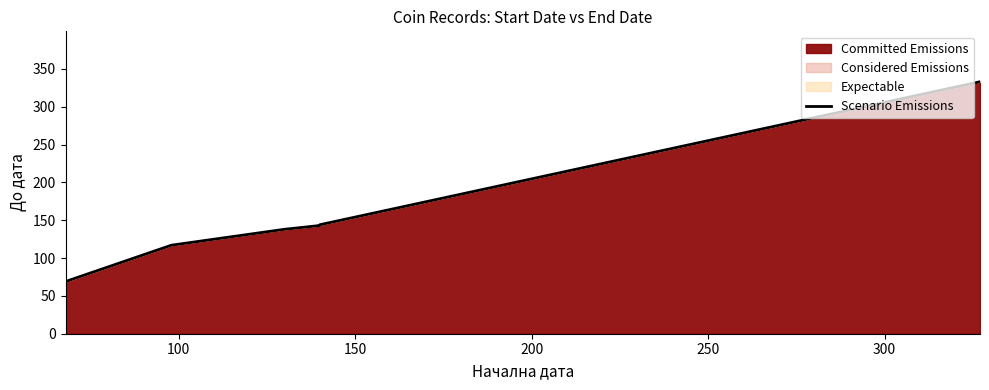

Reading left to right, what are all the values shown in this chart?

69	117	138	143	144	144	333